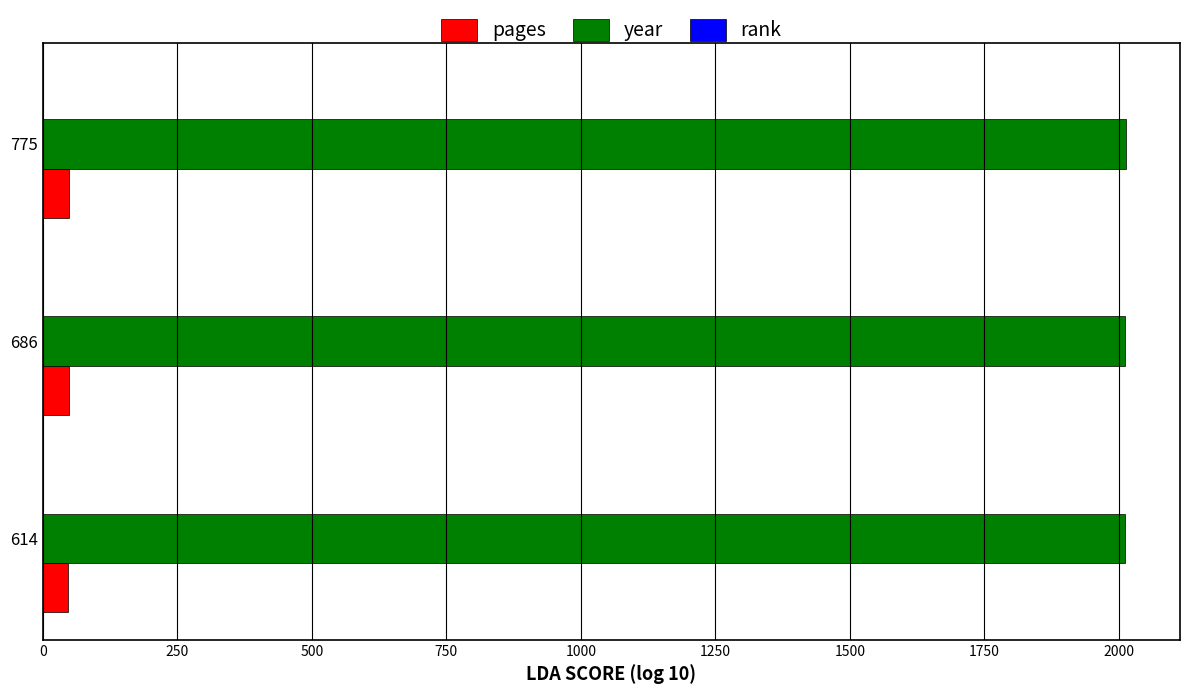

What is the greatest value displayed?

2013